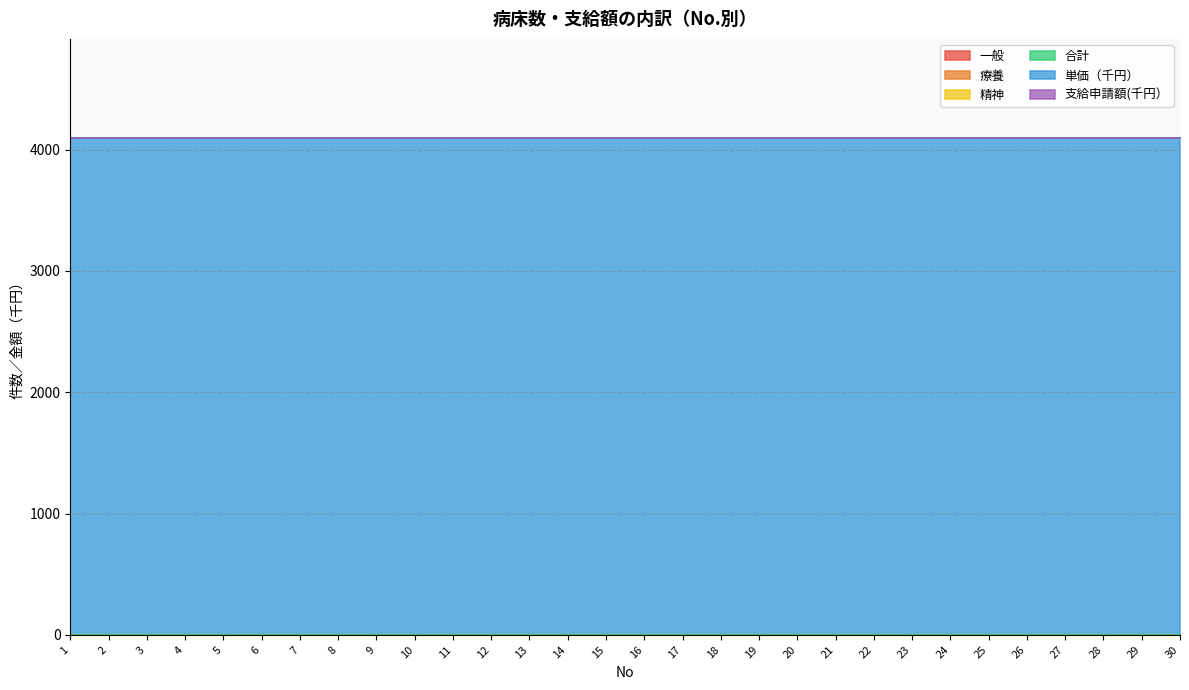

Does the chart have visible grid lines?

Yes